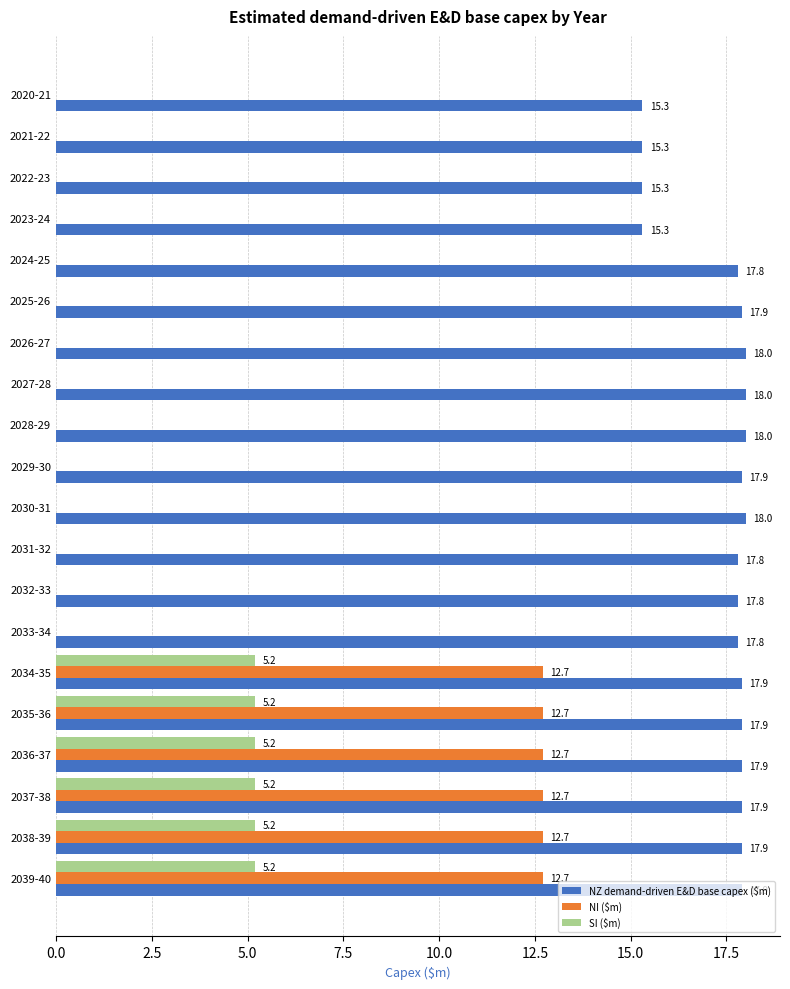

The NI ($m) series shows 0.0 at 2031-32. True or false?

True